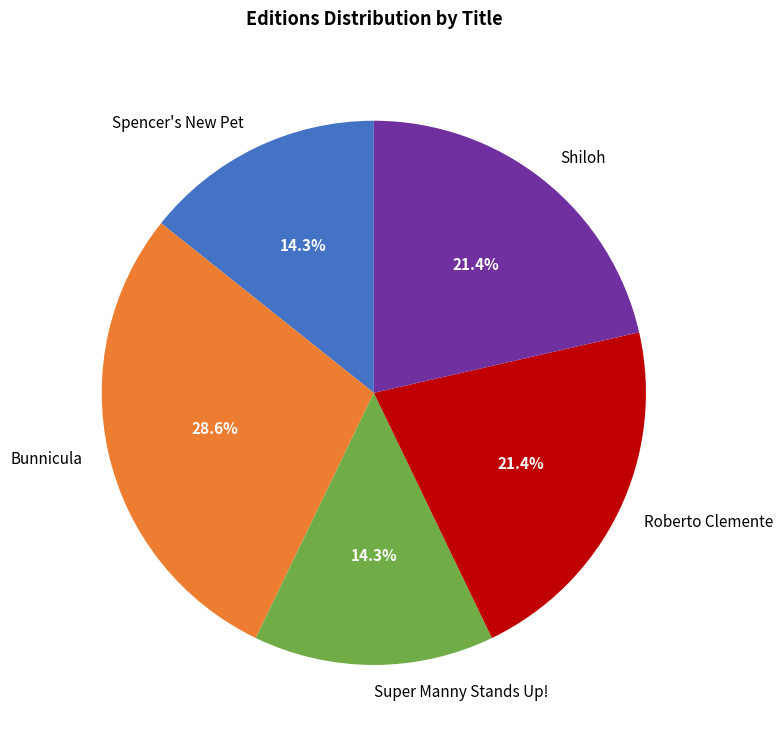

What is the ratio of the value at Bunnicula to the value at Roberto Clemente?

1.3